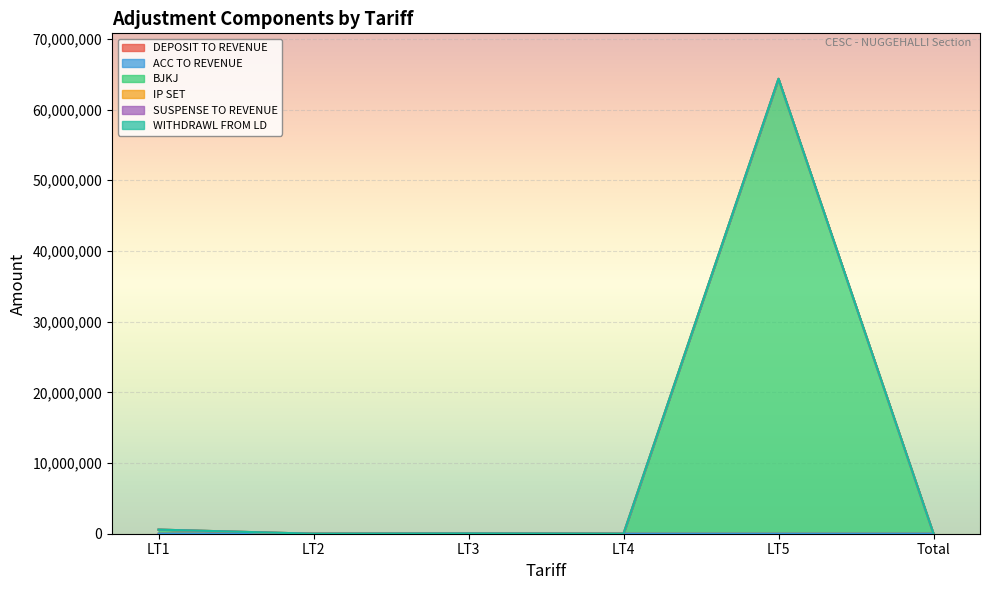

True or false: ACC TO REVENUE has a value of 0.0 at LT4.

True